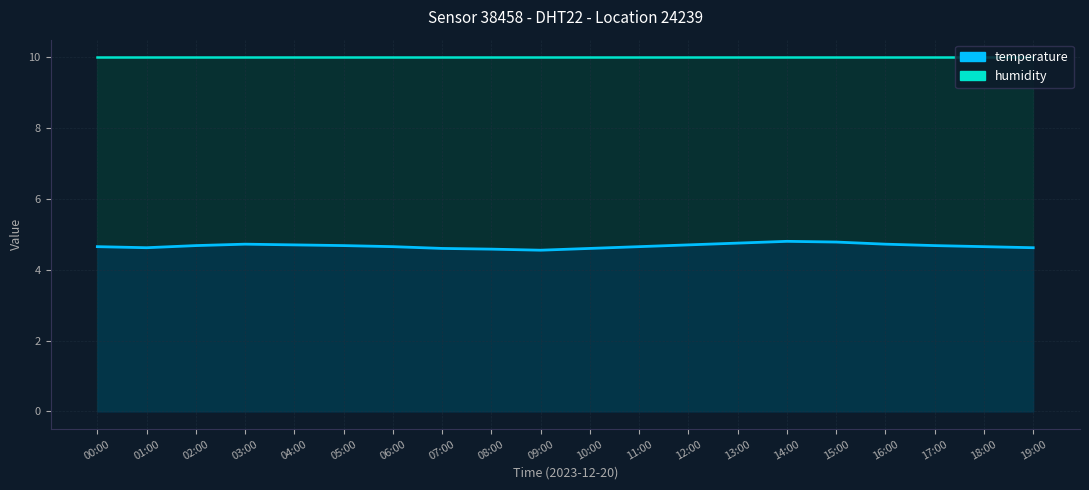

At which category does the data reach its first local peak?

03:00